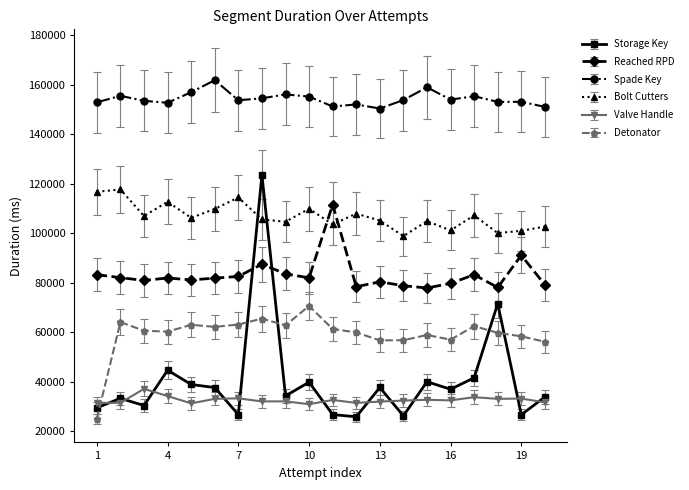

What is the value of the Reached RPD point at the 2nd from the left?

82102